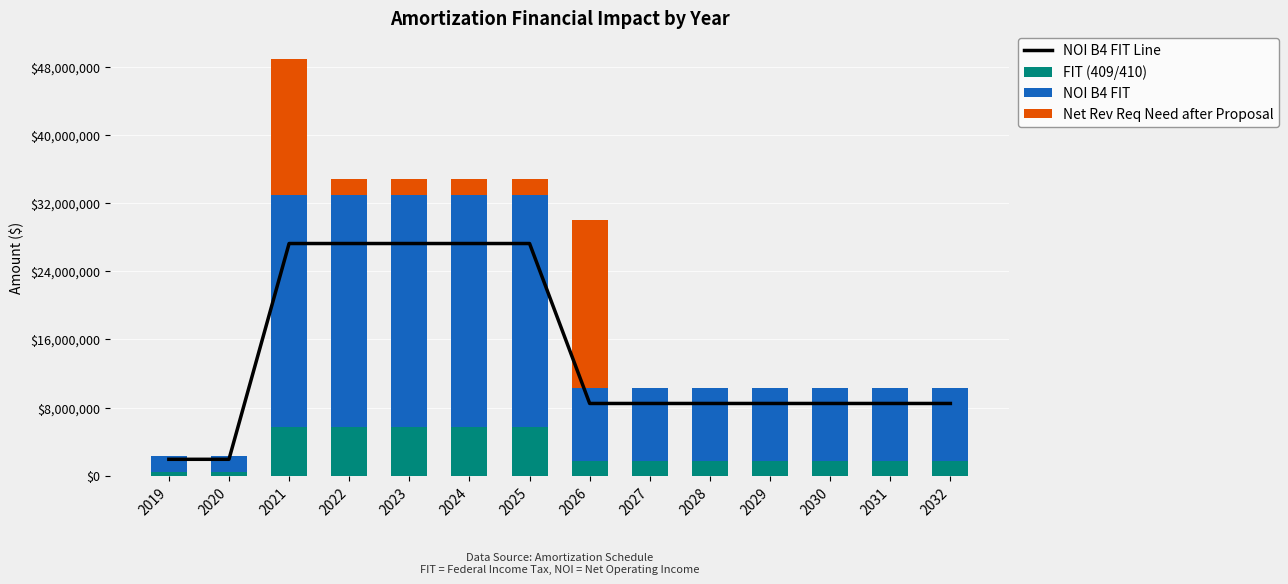

Count the number of data series in this chart.

4